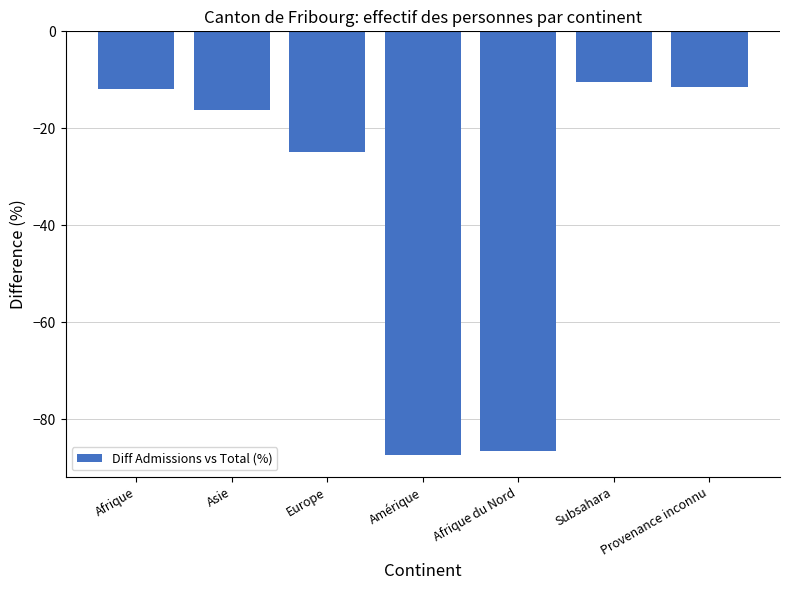

How many series are shown in this chart?

1